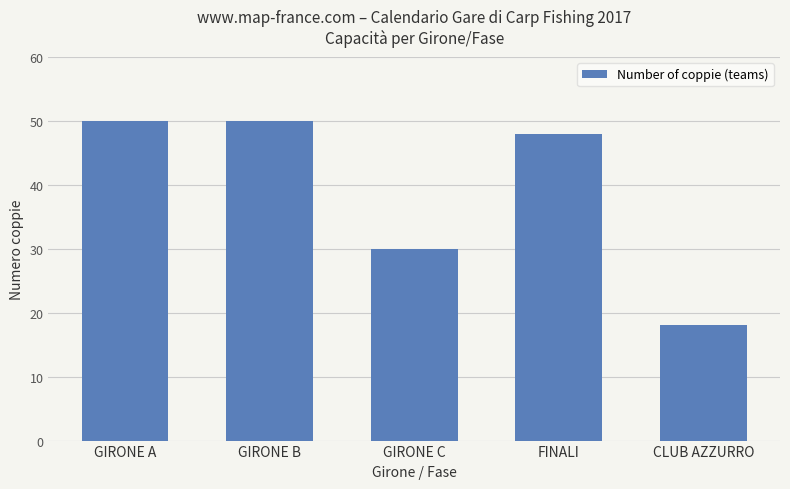

What value does the data have at CLUB AZZURRO?

18